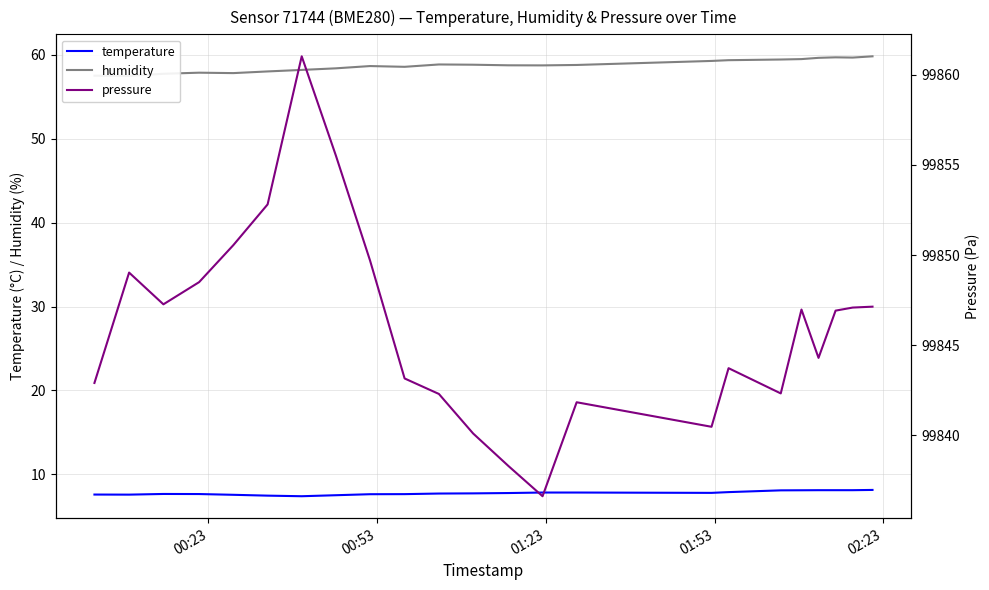

What is the minimum value for temperature?

7.4